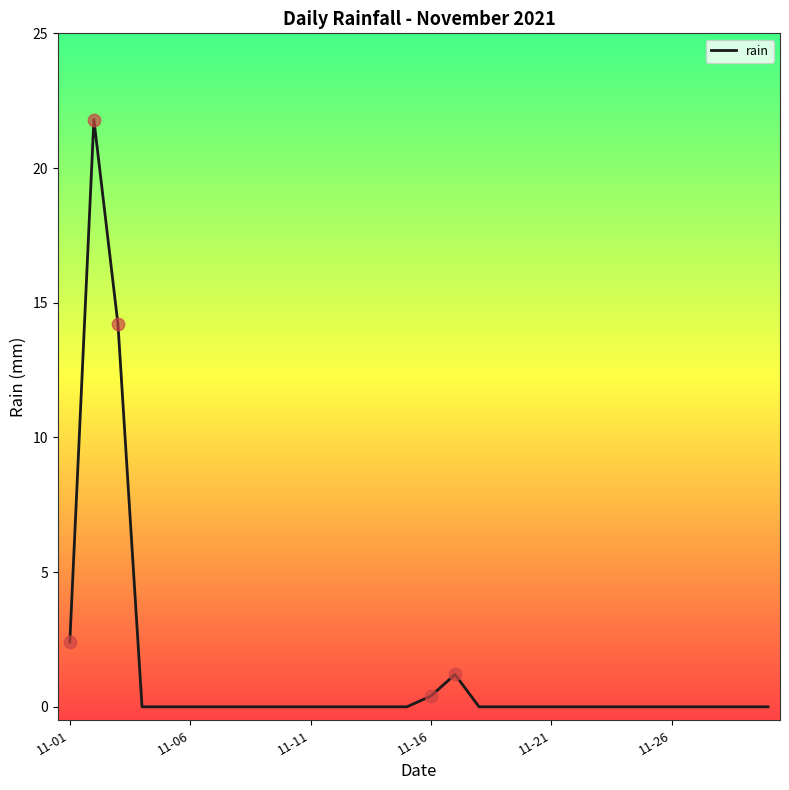

What is the difference between the maximum and minimum values?

21.8